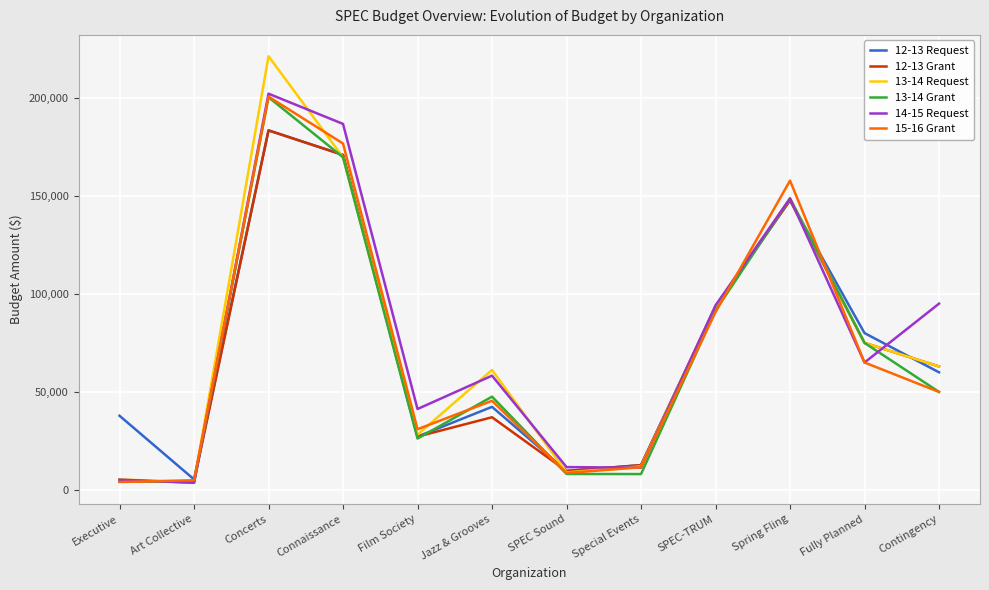

What is the highest value of the 14-15 Request series?

202000